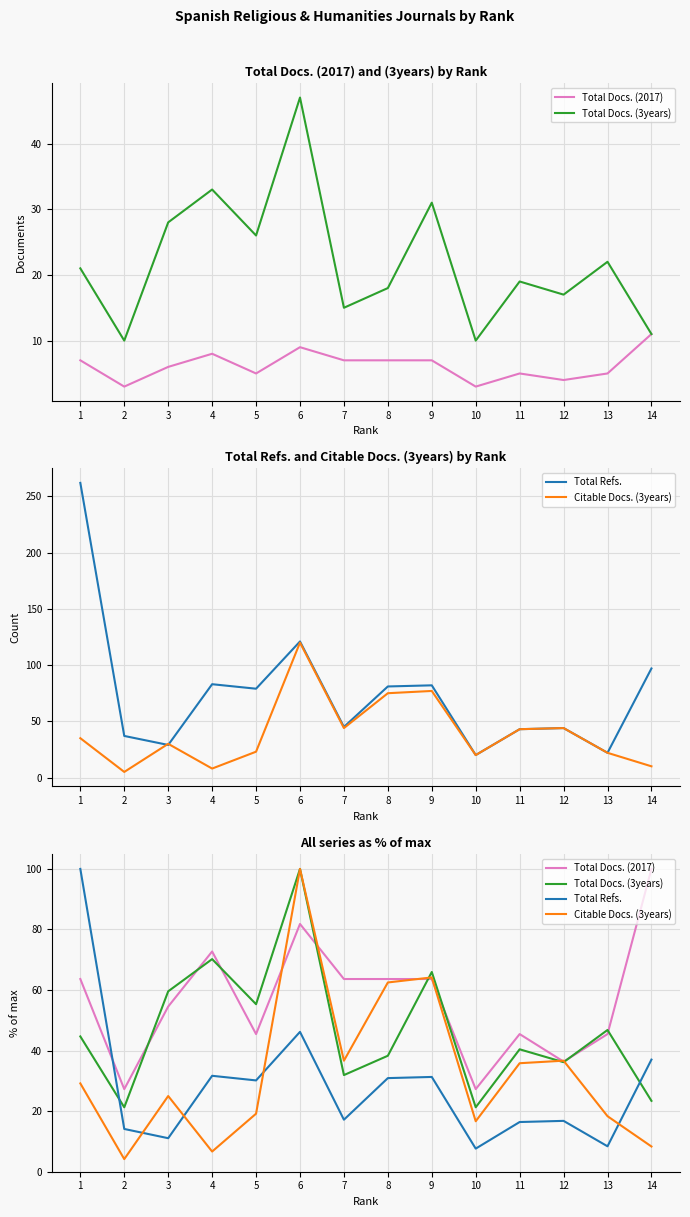

Where does the Total Docs. (3years) series first go above 44?

1